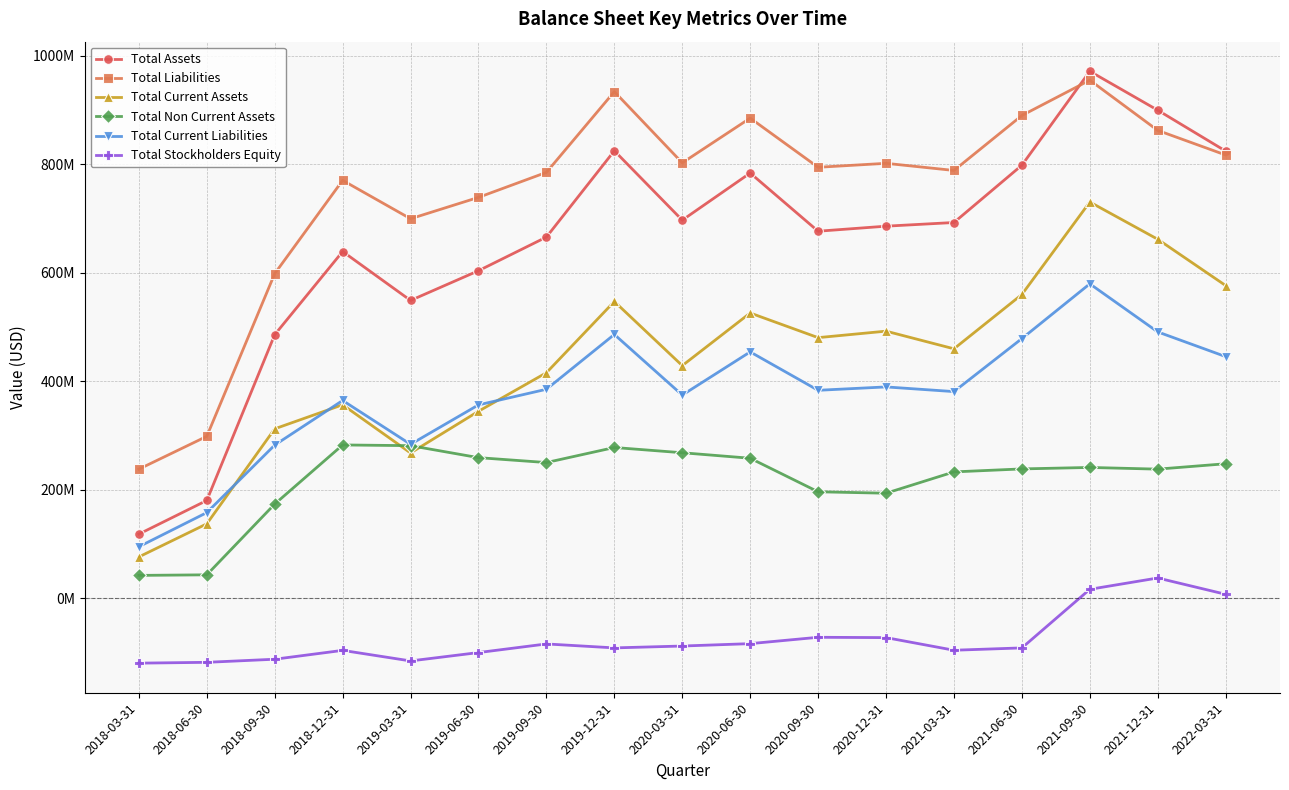

The value of Total Current Assets at 2018-09-30 is 312305000. True or false?

True